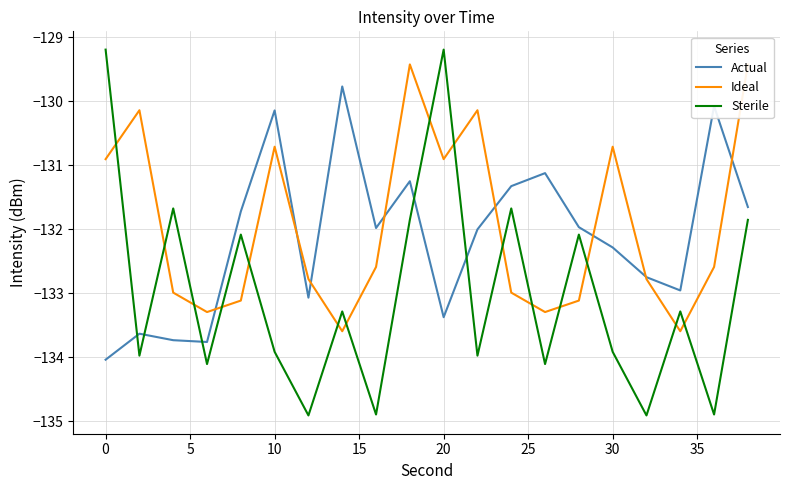

Which series changed the most between 0 and 35?

Ideal